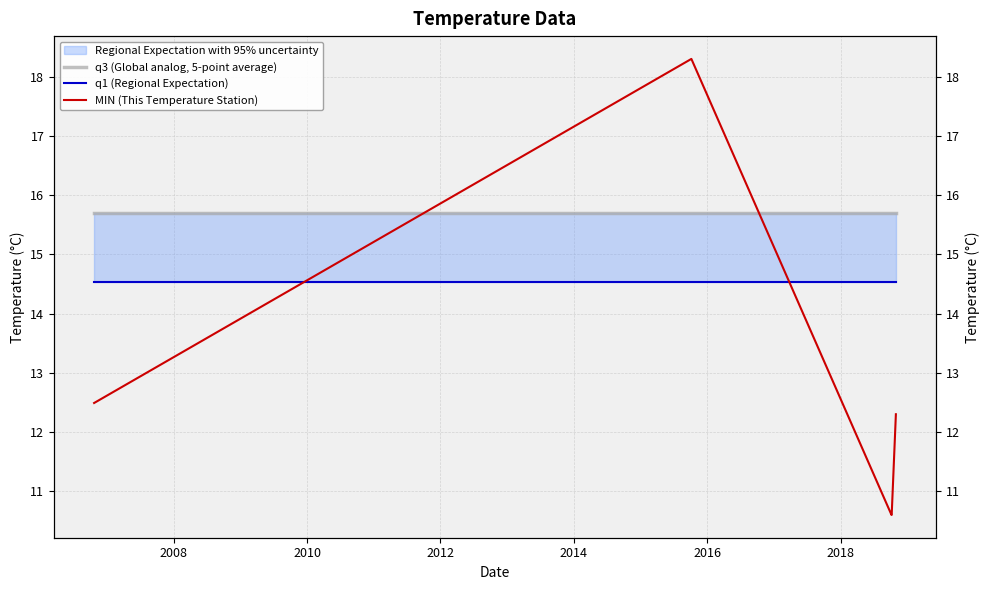

Which series has the widest spread of values?

MIN (This Temperature Station)